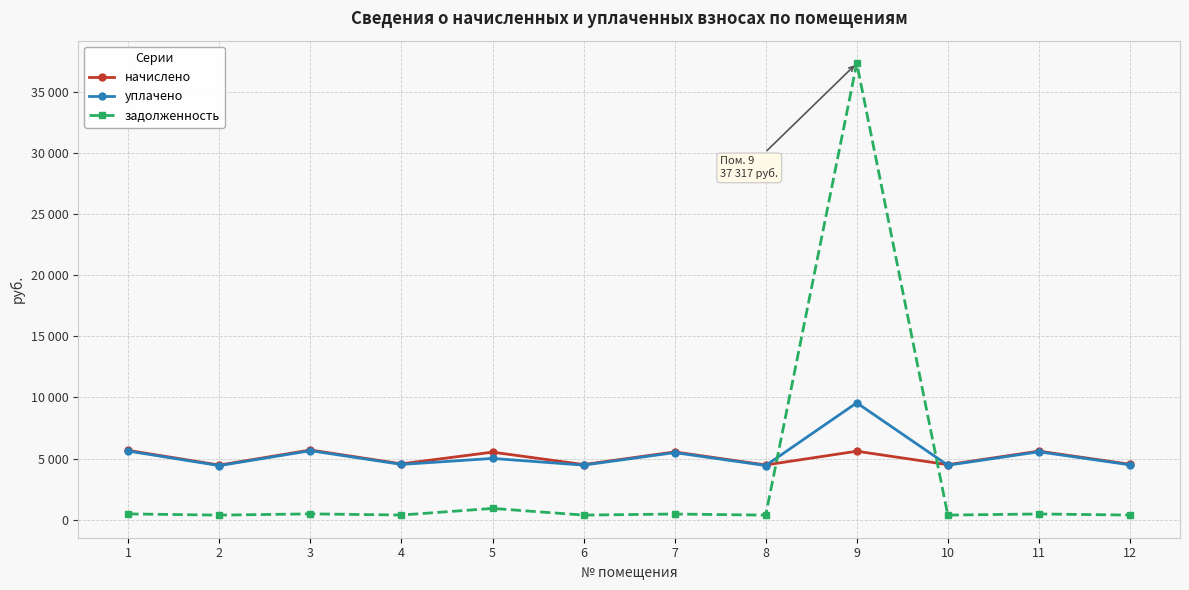

What is the difference between the maximum and second lowest values in the задолженность series?

36945.0